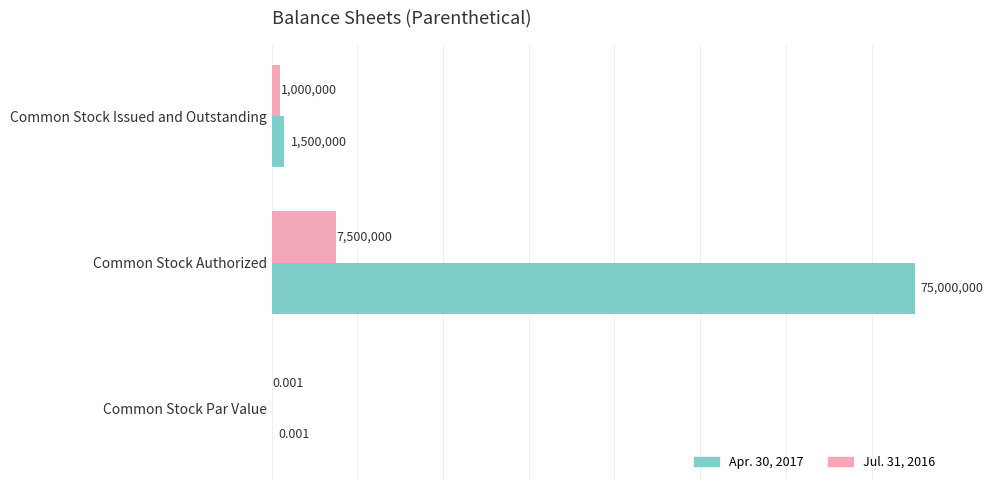

Which series has the widest spread of values?

Apr. 30, 2017